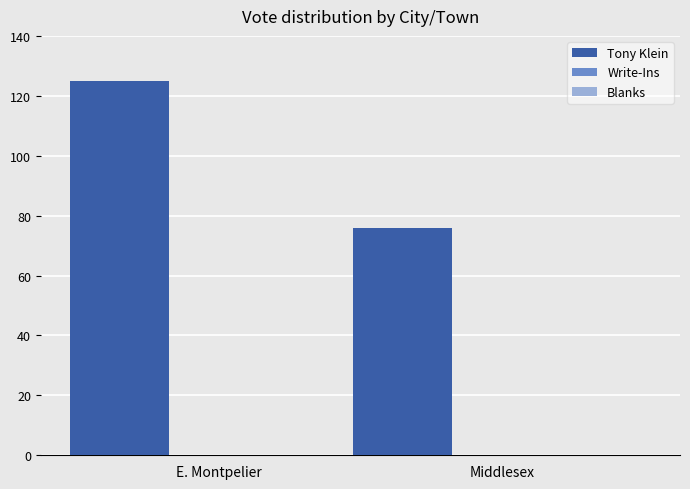

What is the maximum value shown in the chart?

125